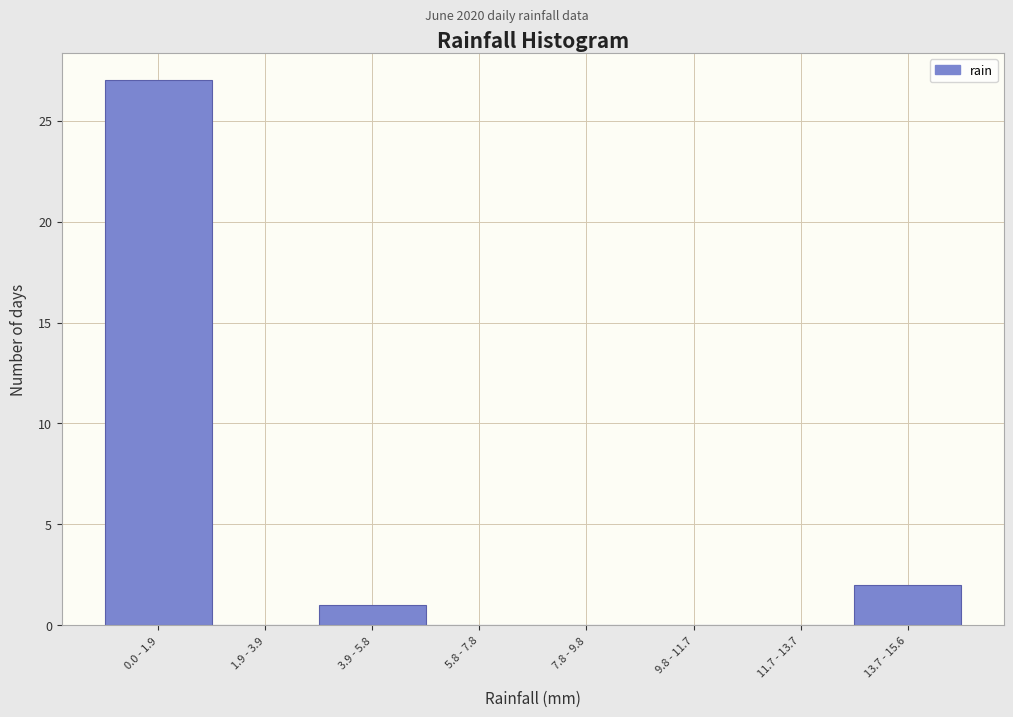

Reading right to left, what are all the values shown in this chart?

13.7 - 15.6=2	11.7 - 13.7=0	9.8 - 11.7=0	7.8 - 9.8=0	5.8 - 7.8=0	3.9 - 5.8=1	1.9 - 3.9=0	0.0 - 1.9=27